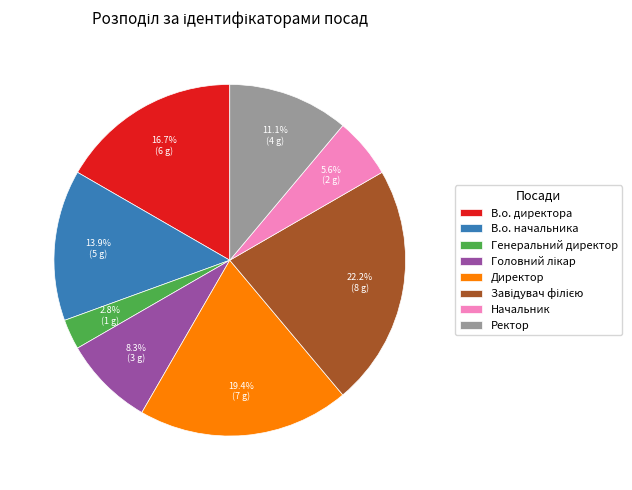

Which has a higher value, Директор or В.о. начальника?

Директор